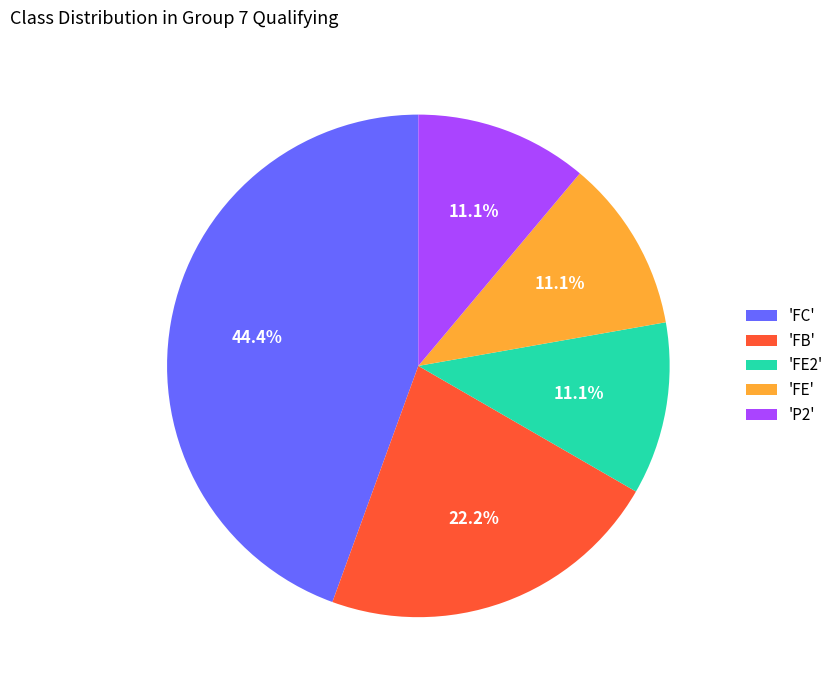

What is the ratio of the value at 'P2' to the value at 'FE'?

1.0